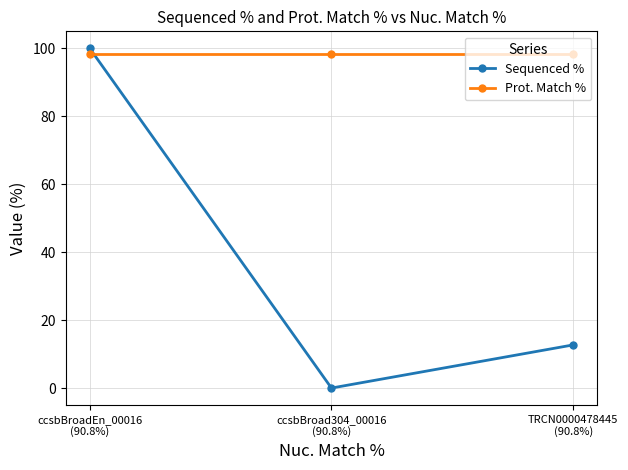

What is the label of the 2nd point from the left?

ccsbBroad304_00016
(90.8%)